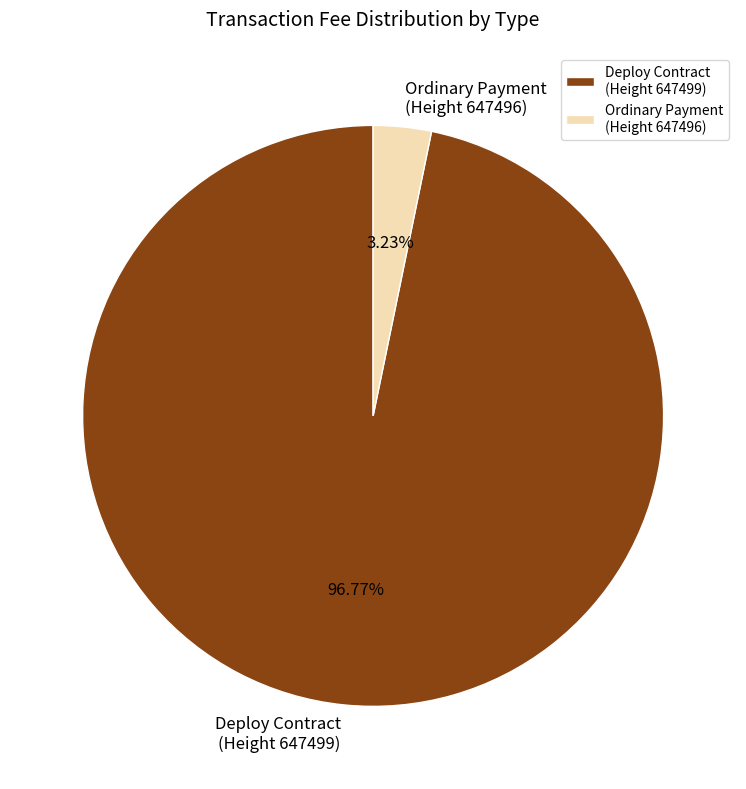

Between Ordinary Payment (Height 647496) and Deploy Contract (Height 647499), which is larger?

Deploy Contract (Height 647499)